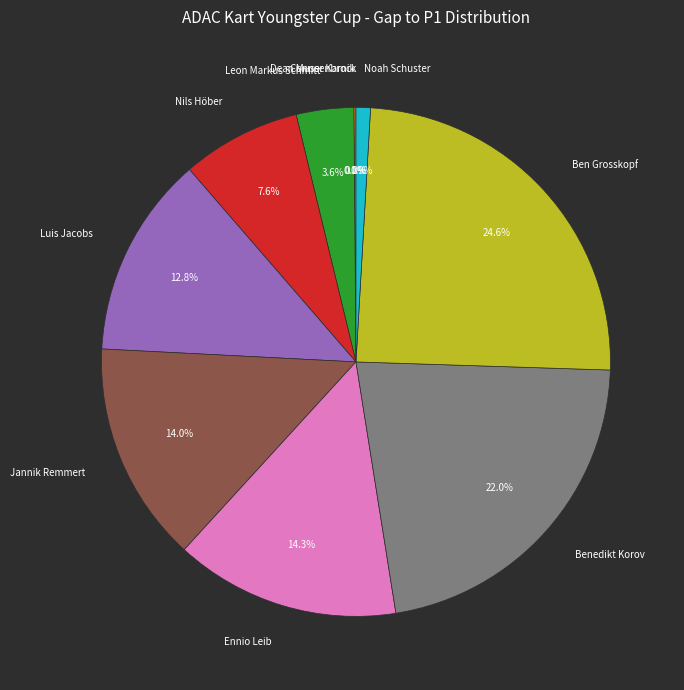

What percentage is NOT represented by Benedikt Korov?

78.0%